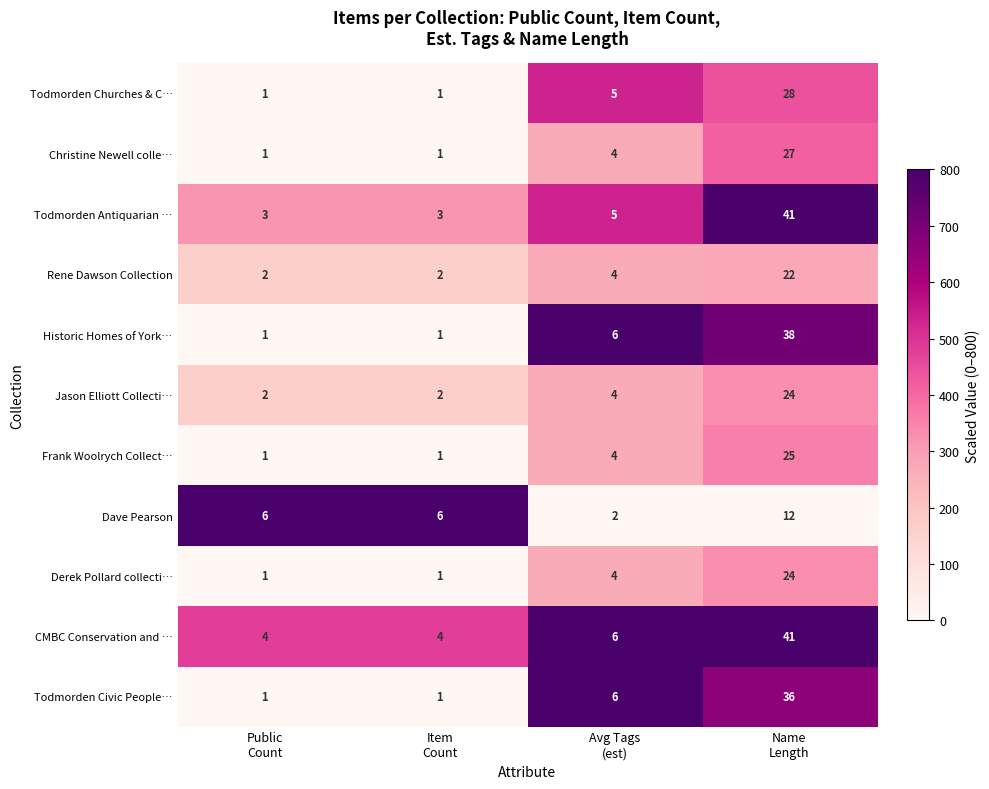

What is the lowest value of the CMBC Conservation and … series?

4